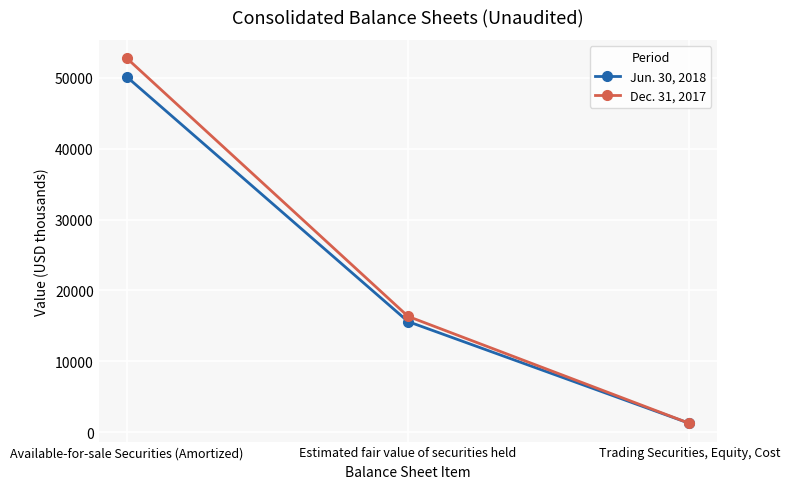

What is the difference between the maximum and minimum values in the Dec. 31, 2017 series?

51501